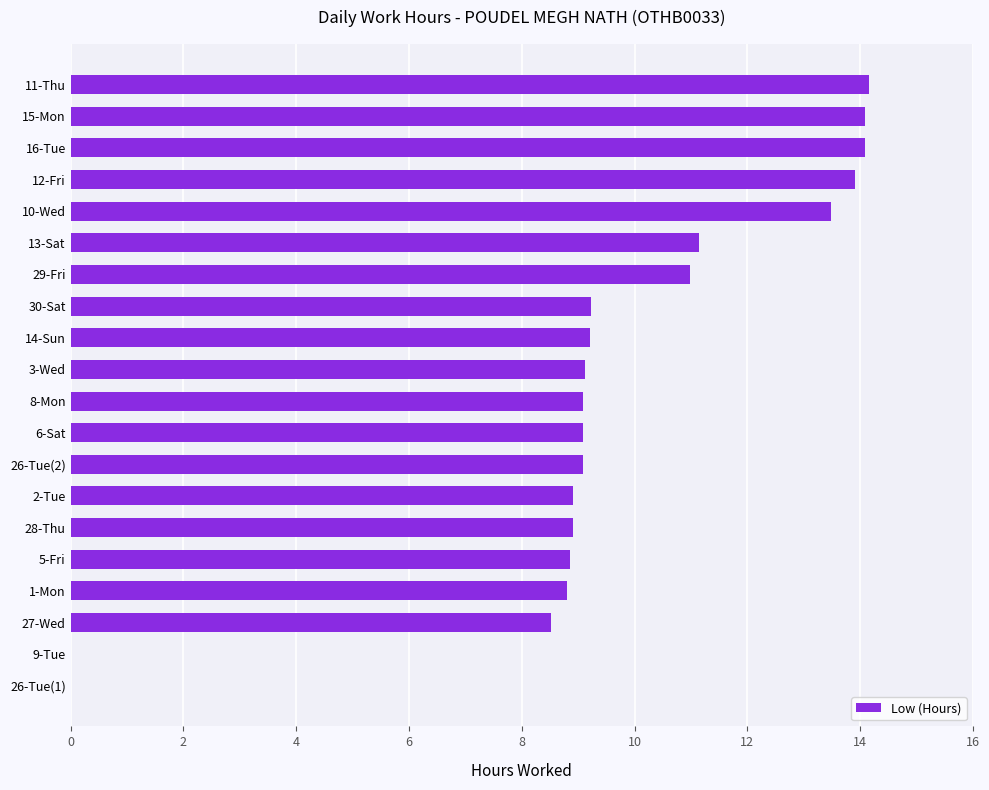

Is it true that the value at 26-Tue(2) is 9.1?

True